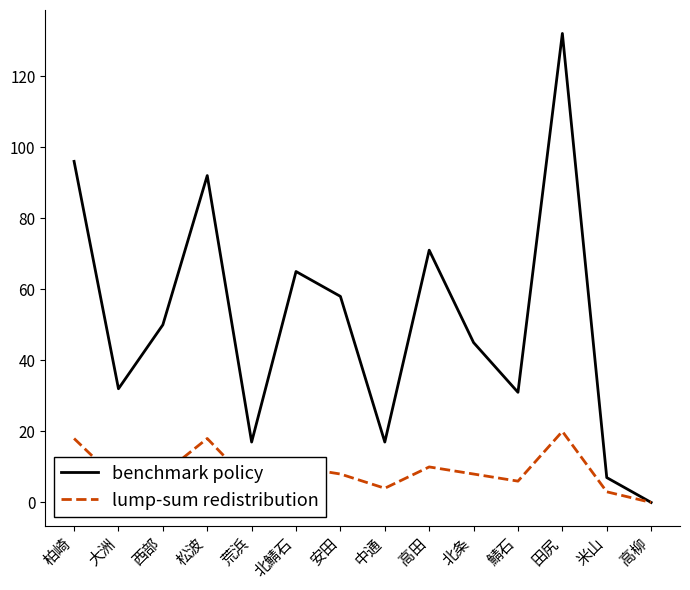

What position from the left is 鯖石?

11